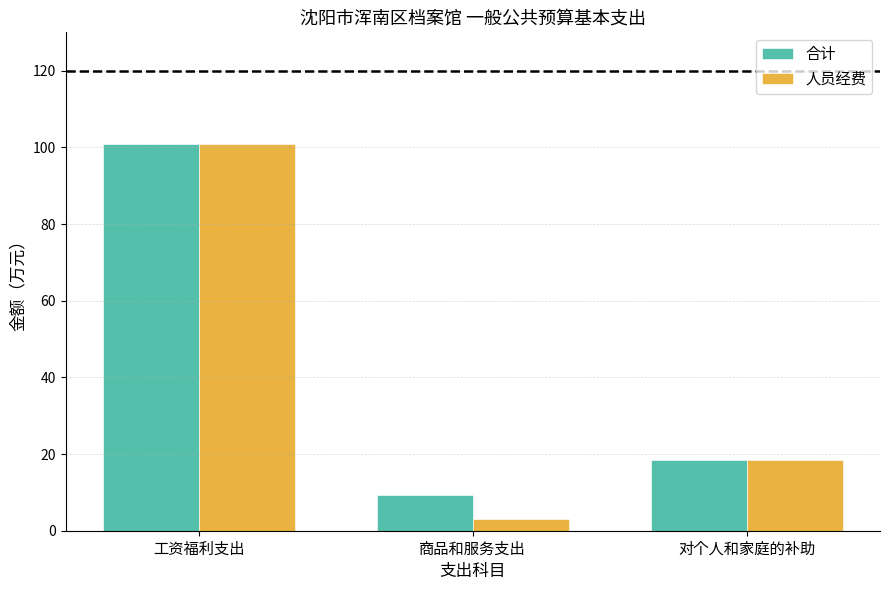

Reading left to right, extract all data points from this chart.

合计: 工资福利支出=100.9	商品和服务支出=9.2	对个人和家庭的补助=18.4
人员经费: 工资福利支出=100.9	商品和服务支出=3.1	对个人和家庭的补助=18.4